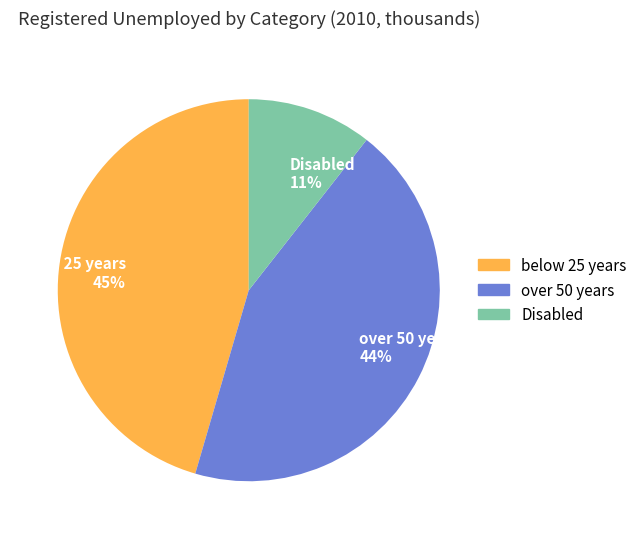

Is the sum of over 50 years 44% and below 25 years 45% greater than half?

Yes